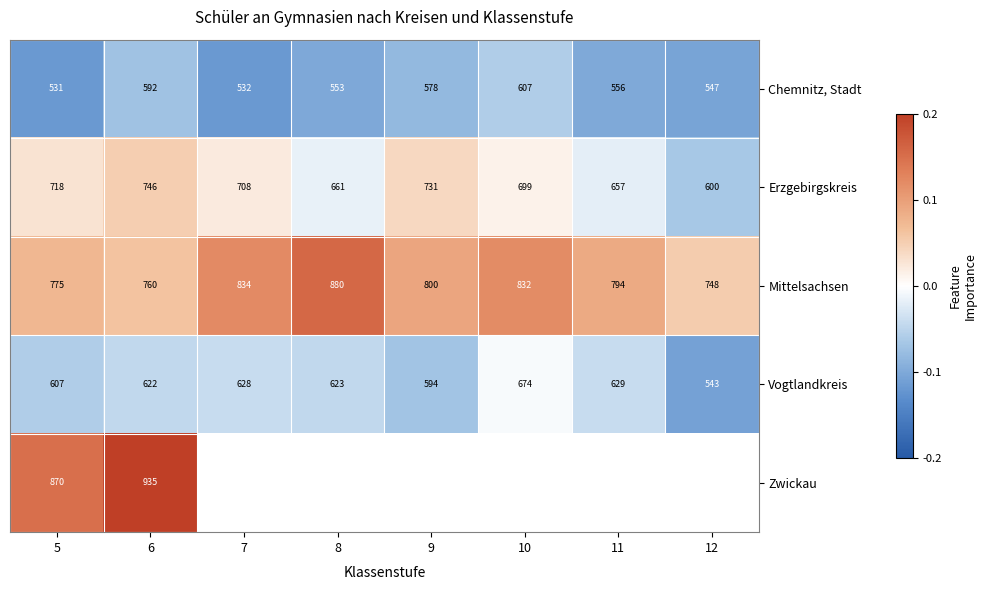

Is the value of Vogtlandkreis at 11 greater than the value of Chemnitz, Stadt at 6?

Yes